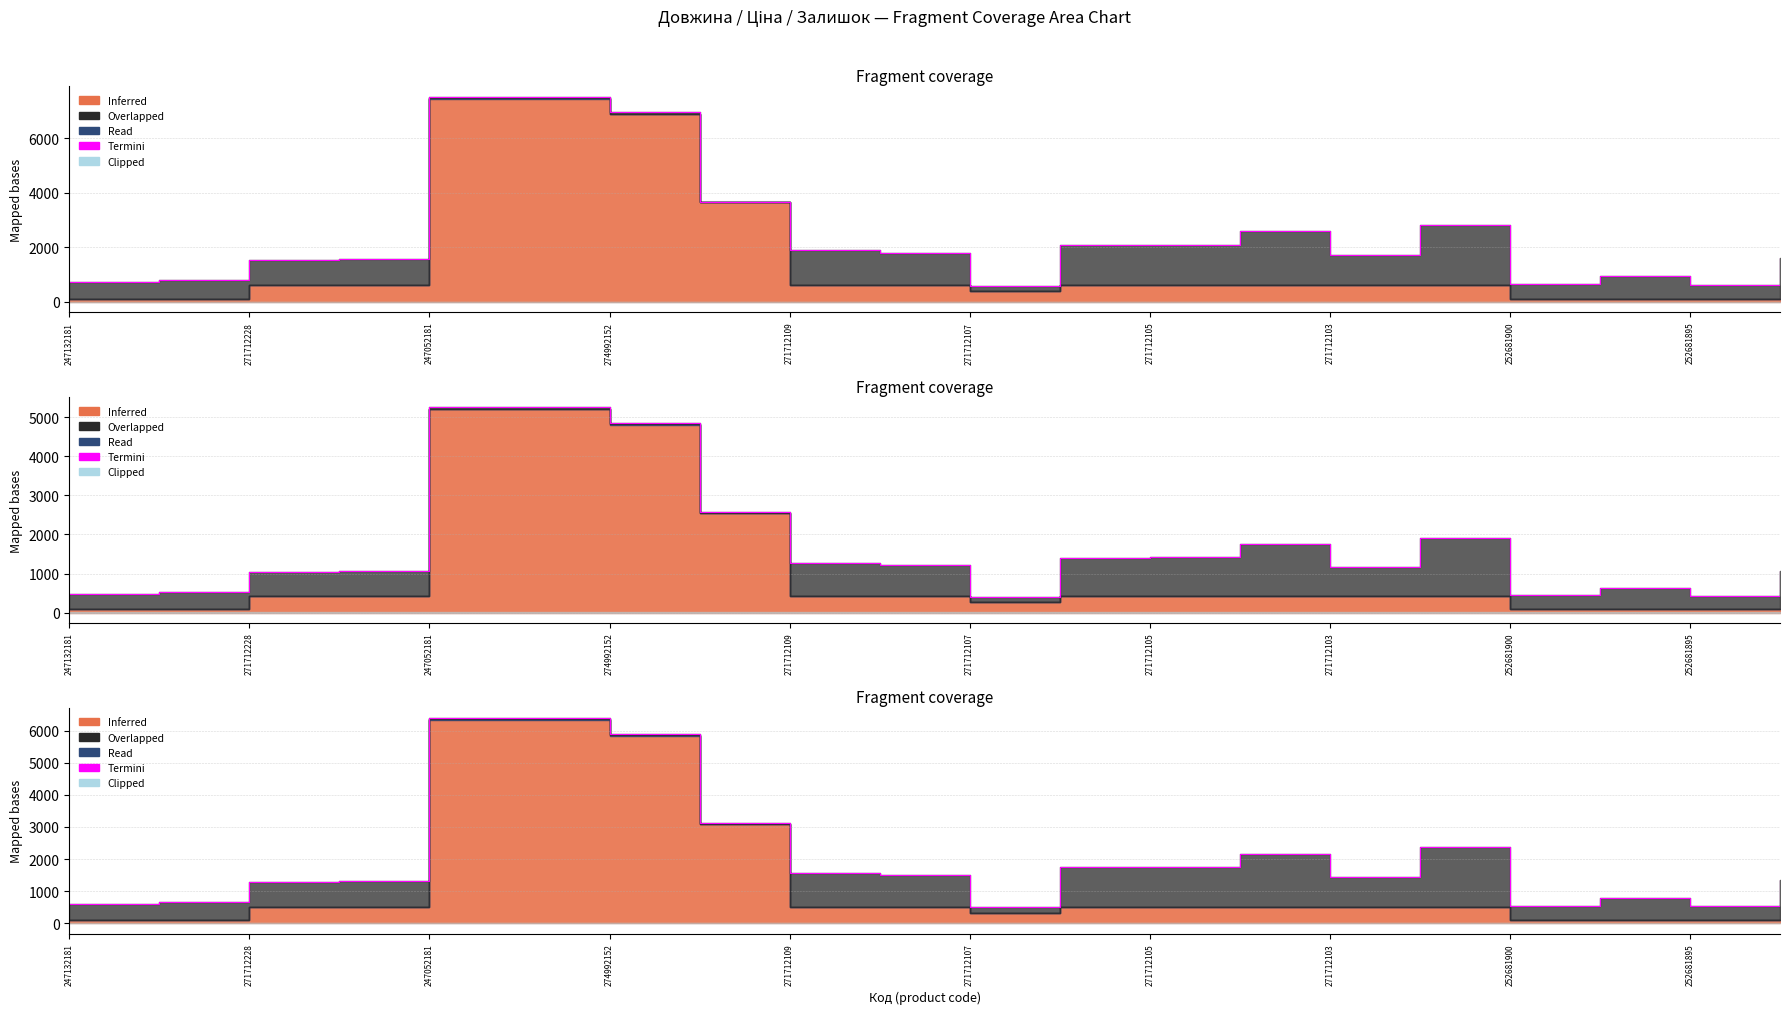

What is the ratio of the value at 247132181 to the value at 274992152?

0.1